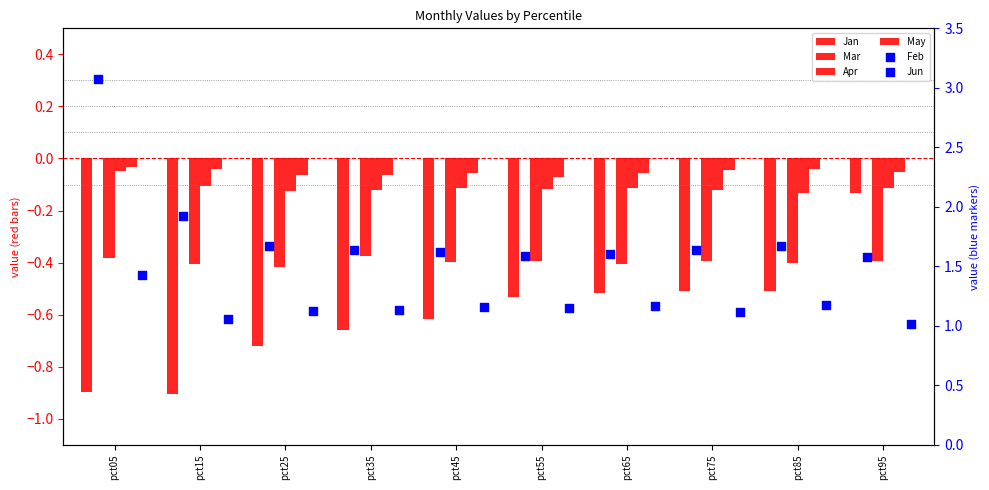

At which category is the sum across all series the highest?

pct05